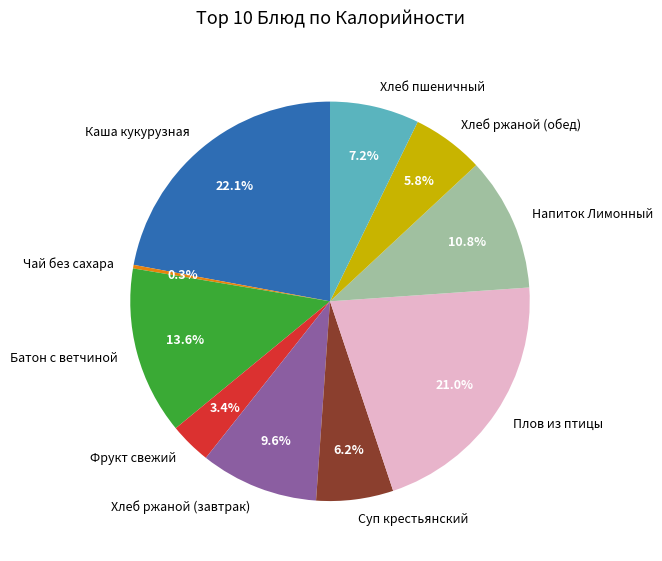

Which category has the smallest portion of the pie?

Чай без сахара